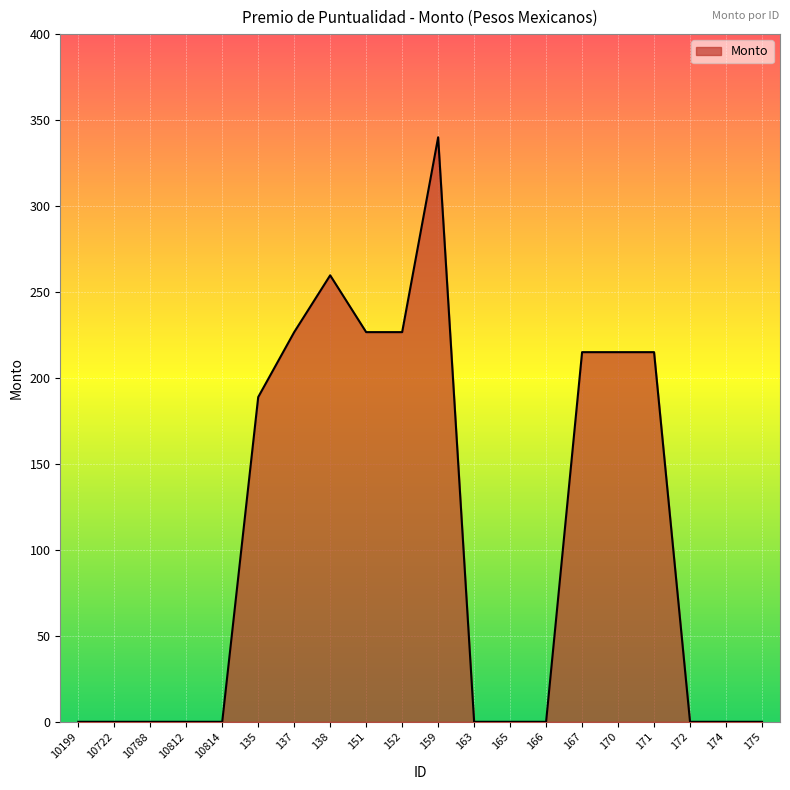

Where is the data nearest to the value 169?

135